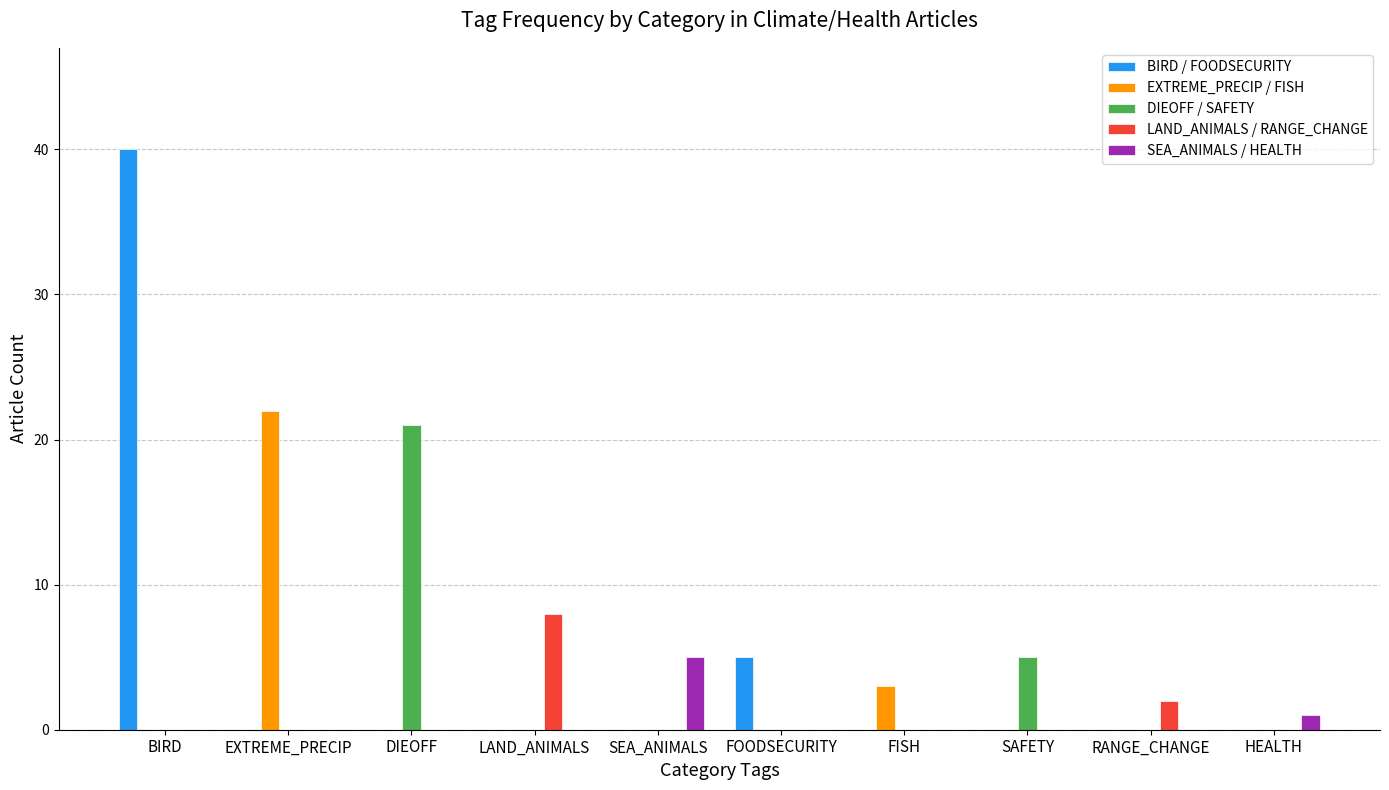

What is the average value of the LAND_ANIMALS / RANGE_CHANGE series?

1